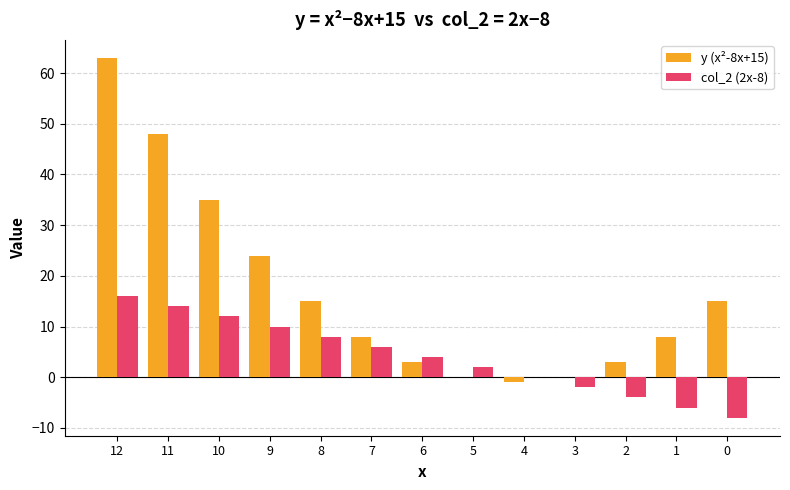

At which category does the chart reach its peak across all series?

12